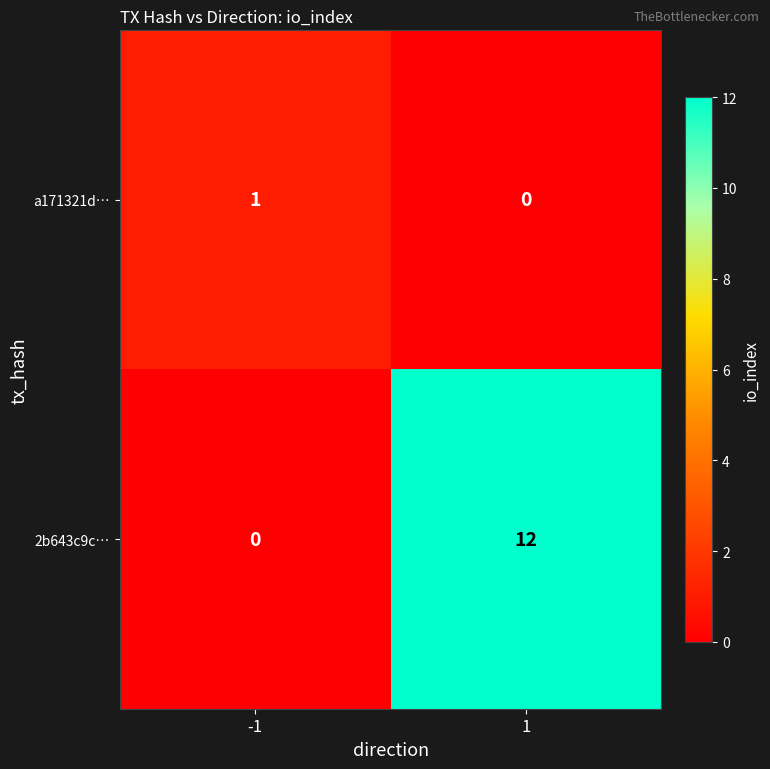

Is it true that a171321d… equals 1 at -1?

True